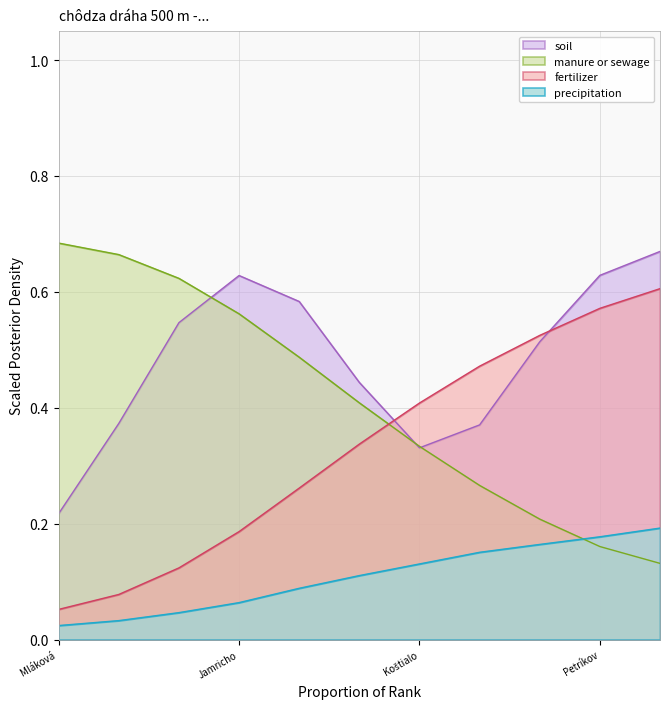

How many times do fertilizer and soil cross each other?

2